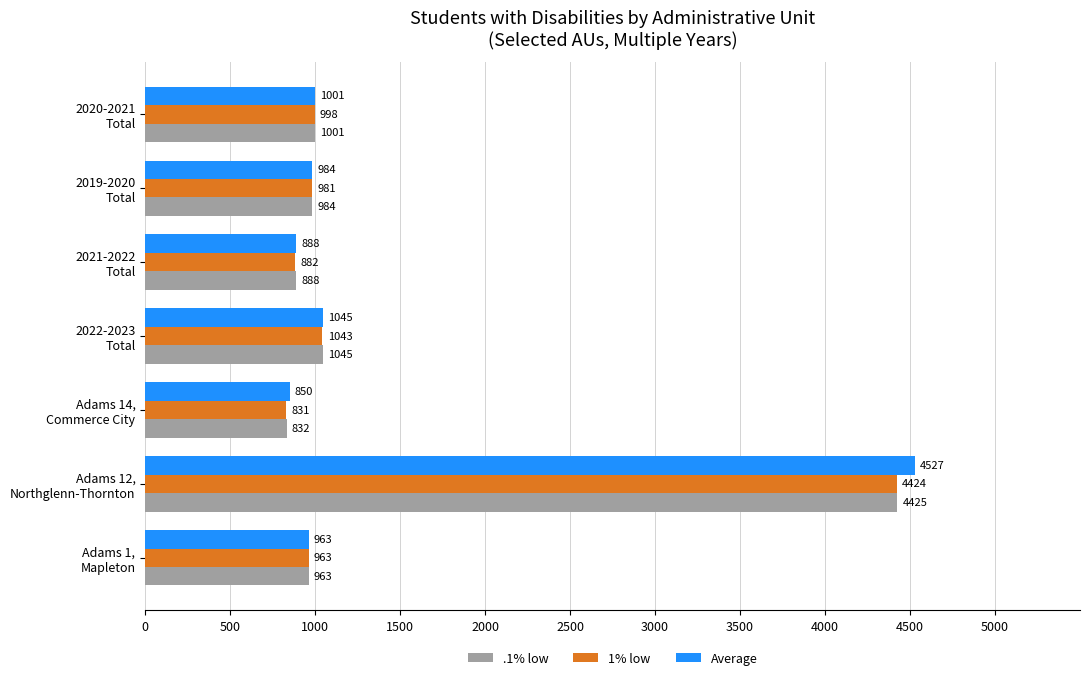

List the series in order of their peak value, lowest first.

1% low, .1% low, Average